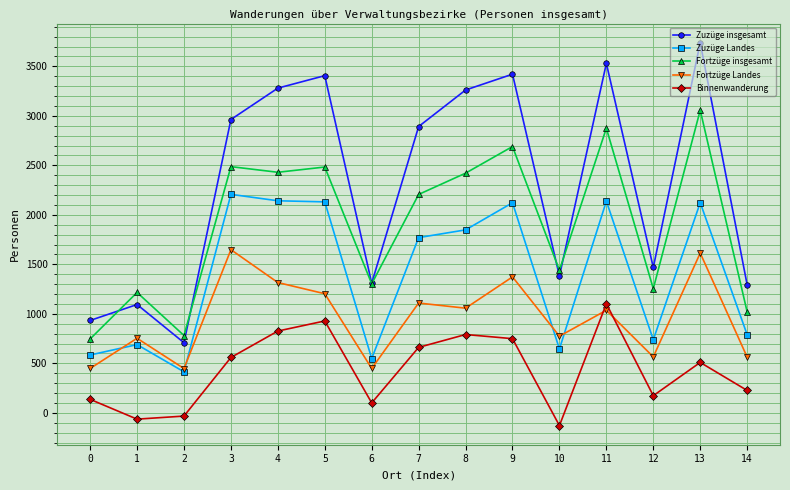

Where does the Binnenwanderung series first go above 509?

3